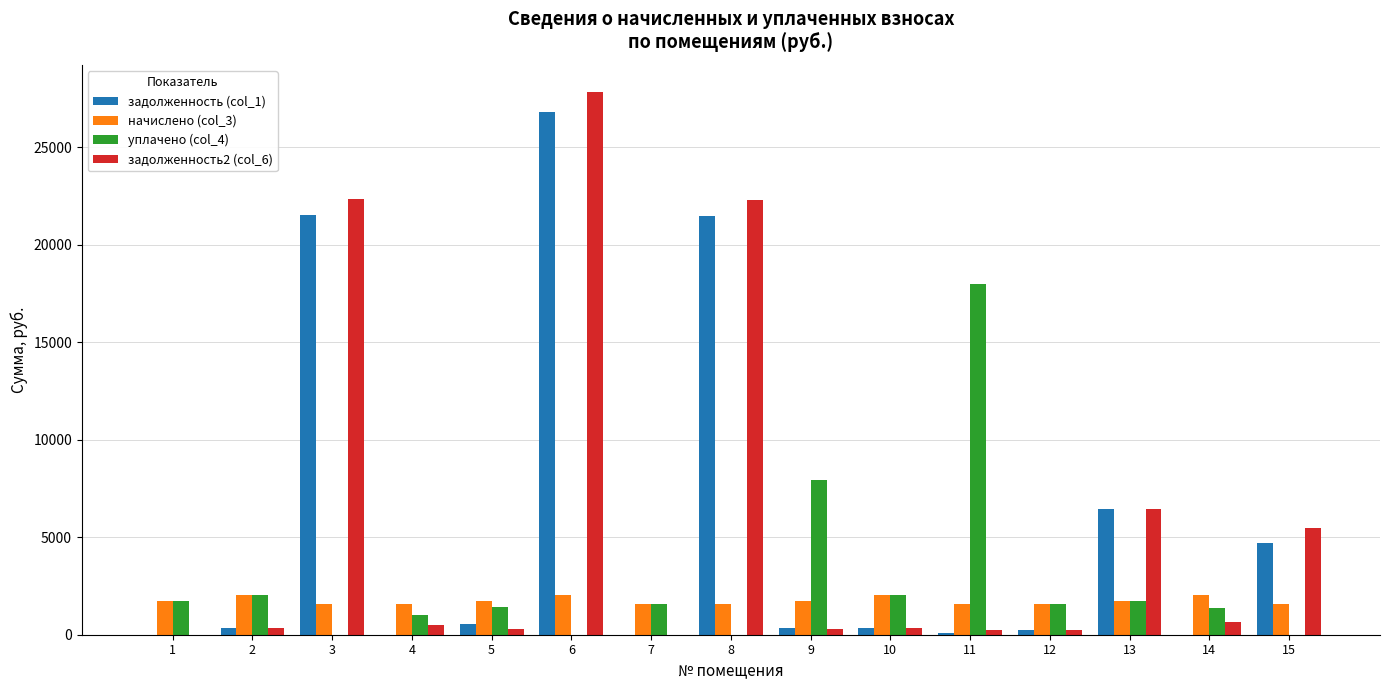

Are the bars horizontal?

No